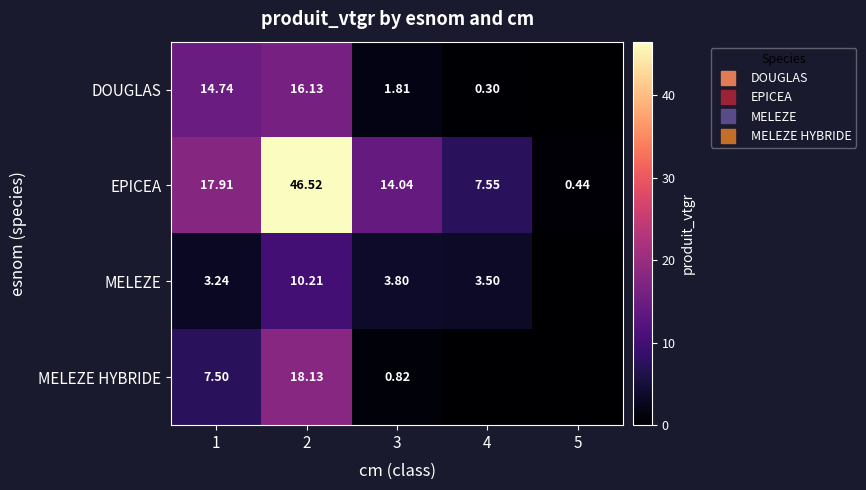

What is the total value across all series at 3?

20.5